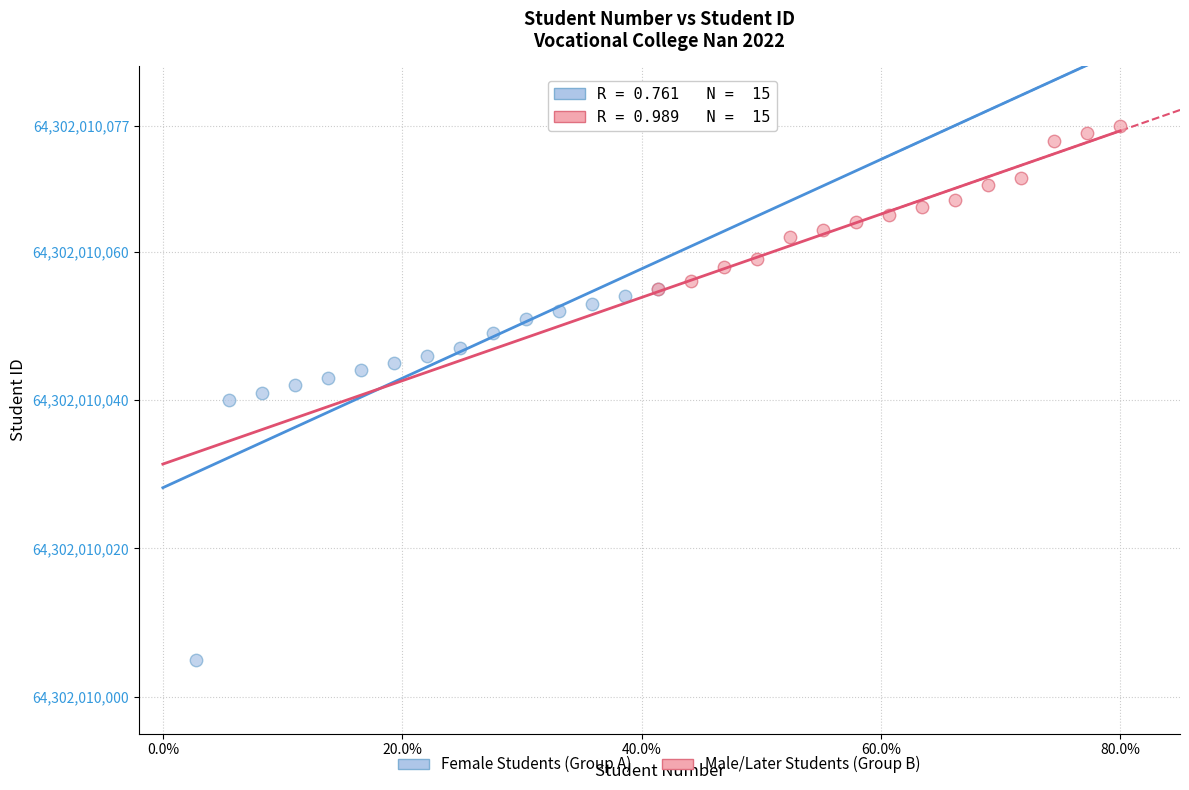

What are all the series names shown in the legend?

Female Students (Group A), Male/Later Students (Group B)